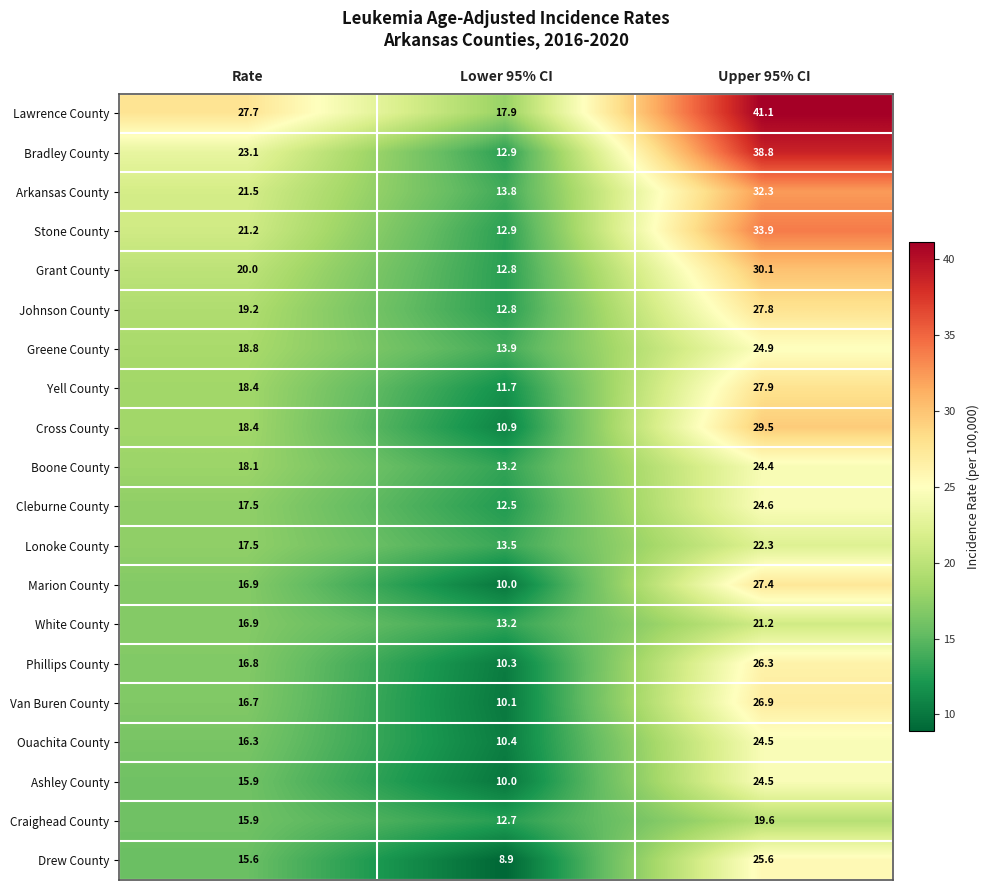

Count the number of data series in this chart.

20